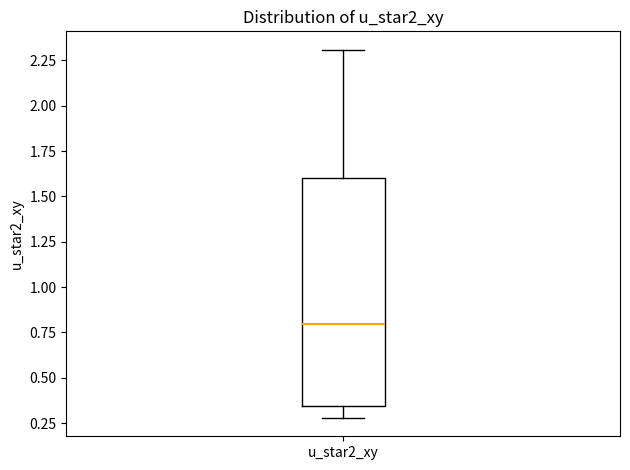

Where does the median line of the box for u_star2_xy sit on the y-axis? The values are not printed on the chart, so give them approximately, as read against the axis.

0.80